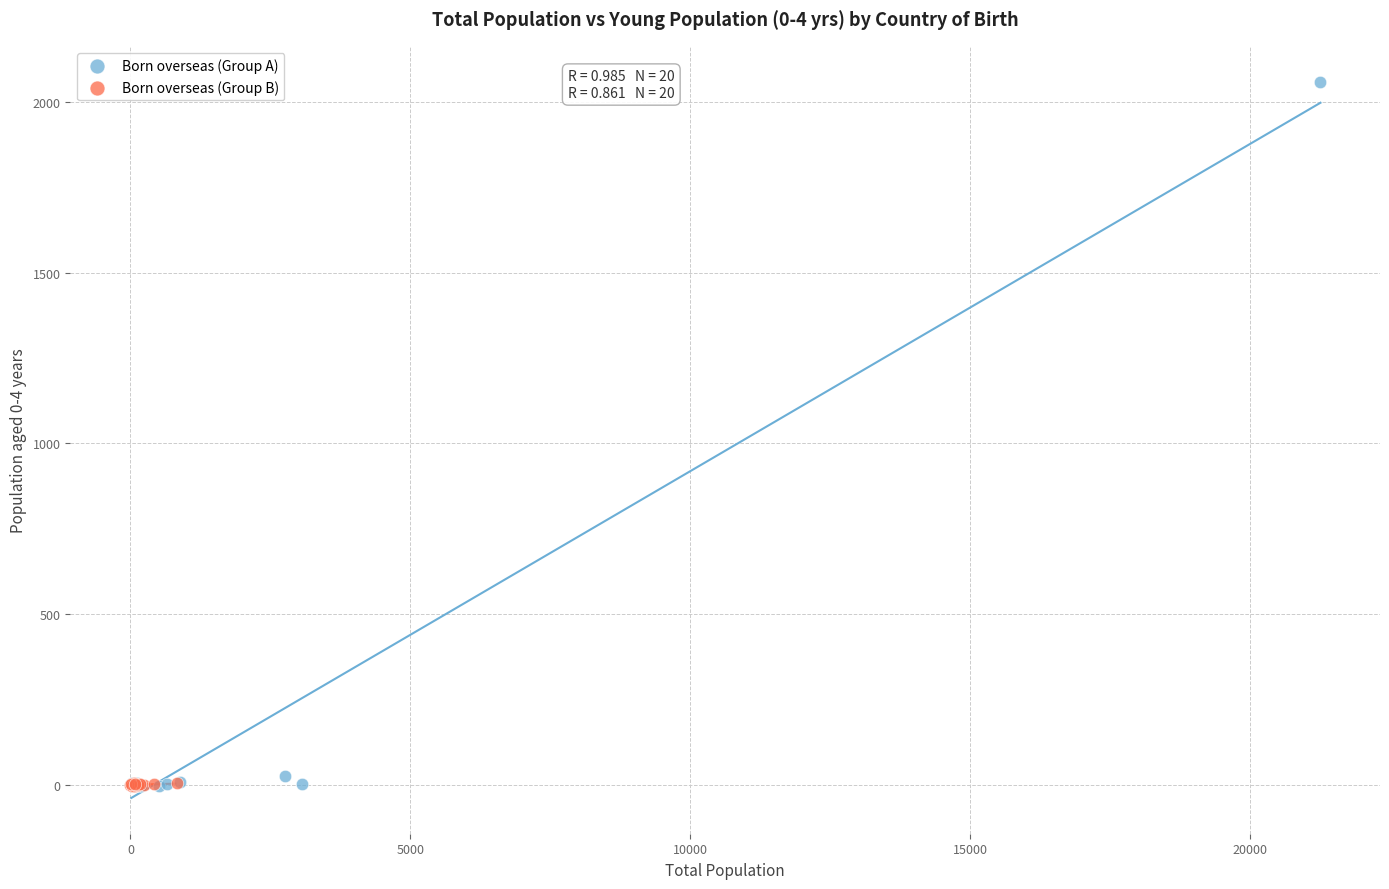

Which series has the largest Y range (max minus min)?

Born overseas (Group A)